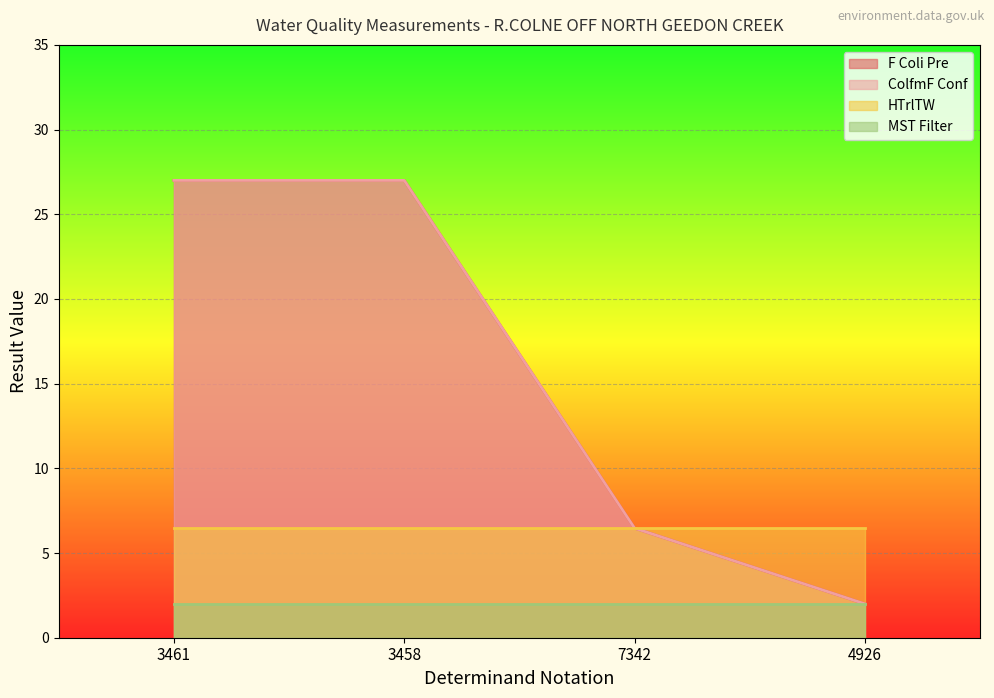

Which category has the lowest value across all series?

4926